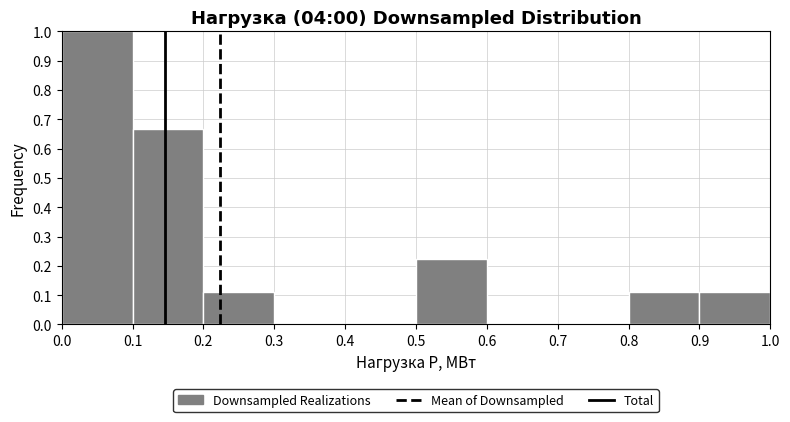

Which range on the x-axis has the tallest bar?

0.0 to 0.1